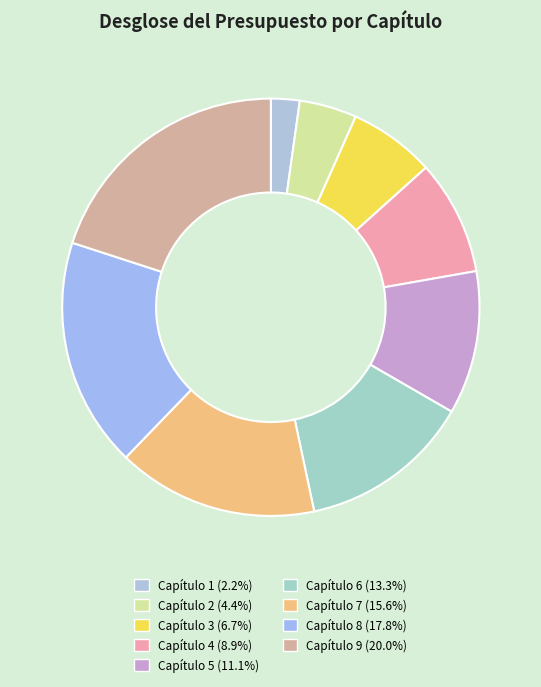

True or false: Capítulo 3 accounts for 7% of the total.

True